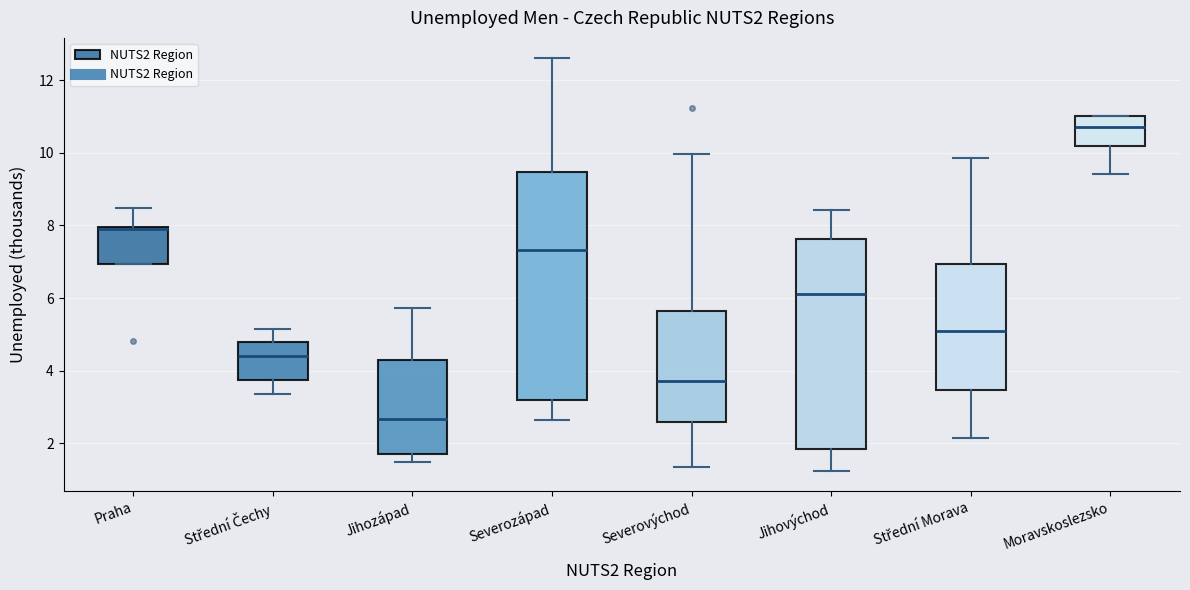

Reading left to right, read every box against the y-axis: the position of its median line, the range the box covers, and the ends of its whiskers. The values are not printed on the chart, so give them approximately, as read against the axis.

Praha: median 7.8, box 7.0 to 8.0, whiskers 7.0 to 8.4
Střední Čechy: median 4.4, box 3.8 to 4.8, whiskers 3.4 to 5.2
Jihozápad: median 2.6, box 1.8 to 4.4, whiskers 1.4 to 5.8
Severozápad: median 7.4, box 3.2 to 9.4, whiskers 2.6 to 12.6
Severovýchod: median 3.8, box 2.6 to 5.6, whiskers 1.4 to 10.0
Jihovýchod: median 6.2, box 1.8 to 7.6, whiskers 1.2 to 8.4
Střední Morava: median 5.2, box 3.4 to 7.0, whiskers 2.2 to 9.8
Moravskoslezsko: median 10.8, box 10.2 to 11.0, whiskers 9.4 to 11.0